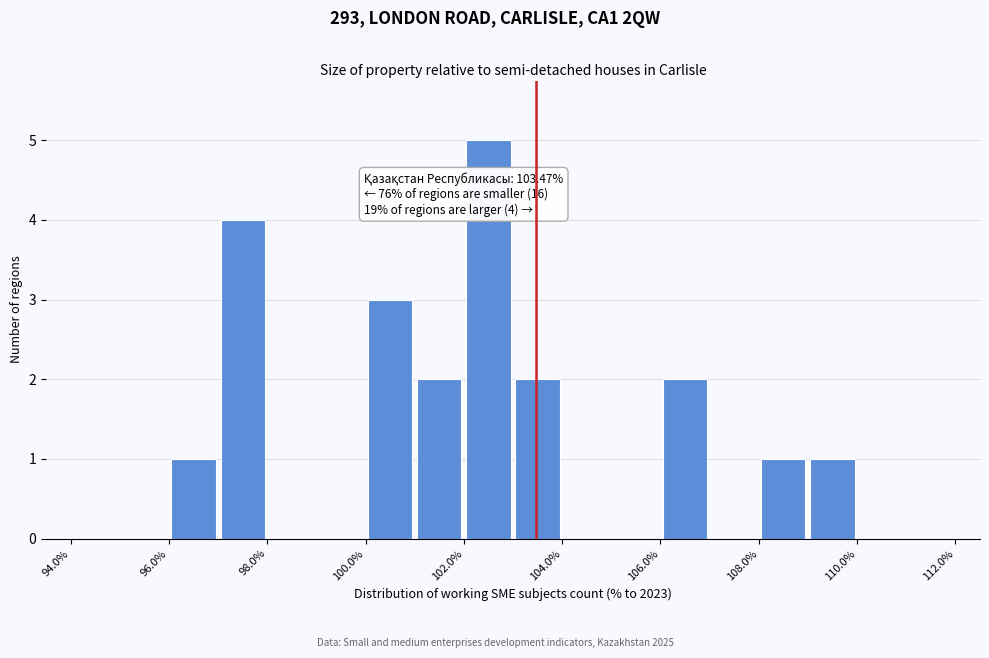

Over which range of the x-axis is the bar tallest?

102 to 103